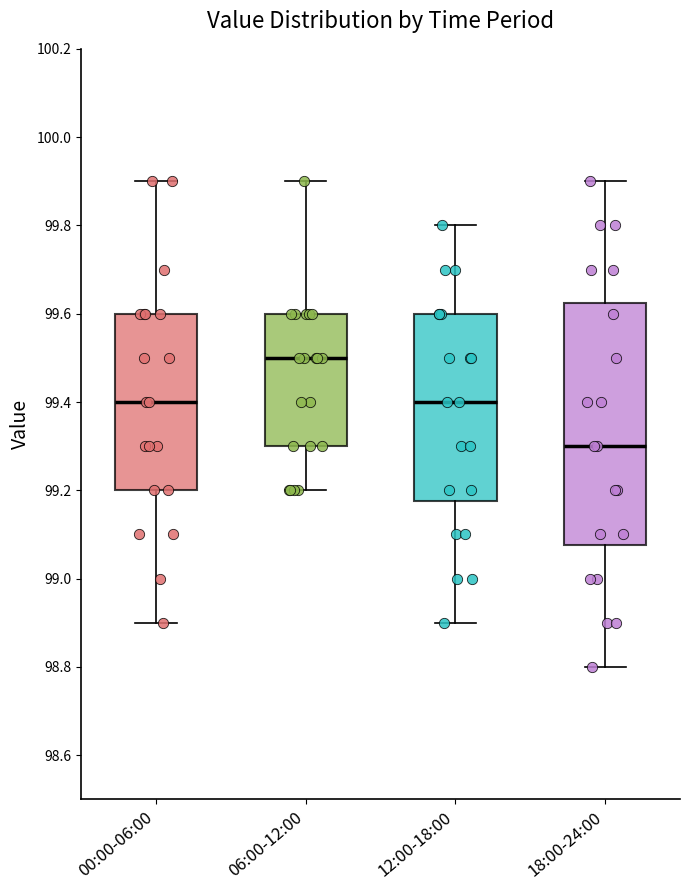

Where does the median line of the box for 18:00-24:00 sit on the y-axis? The values are not printed on the chart, so give them approximately, as read against the axis.

99.30